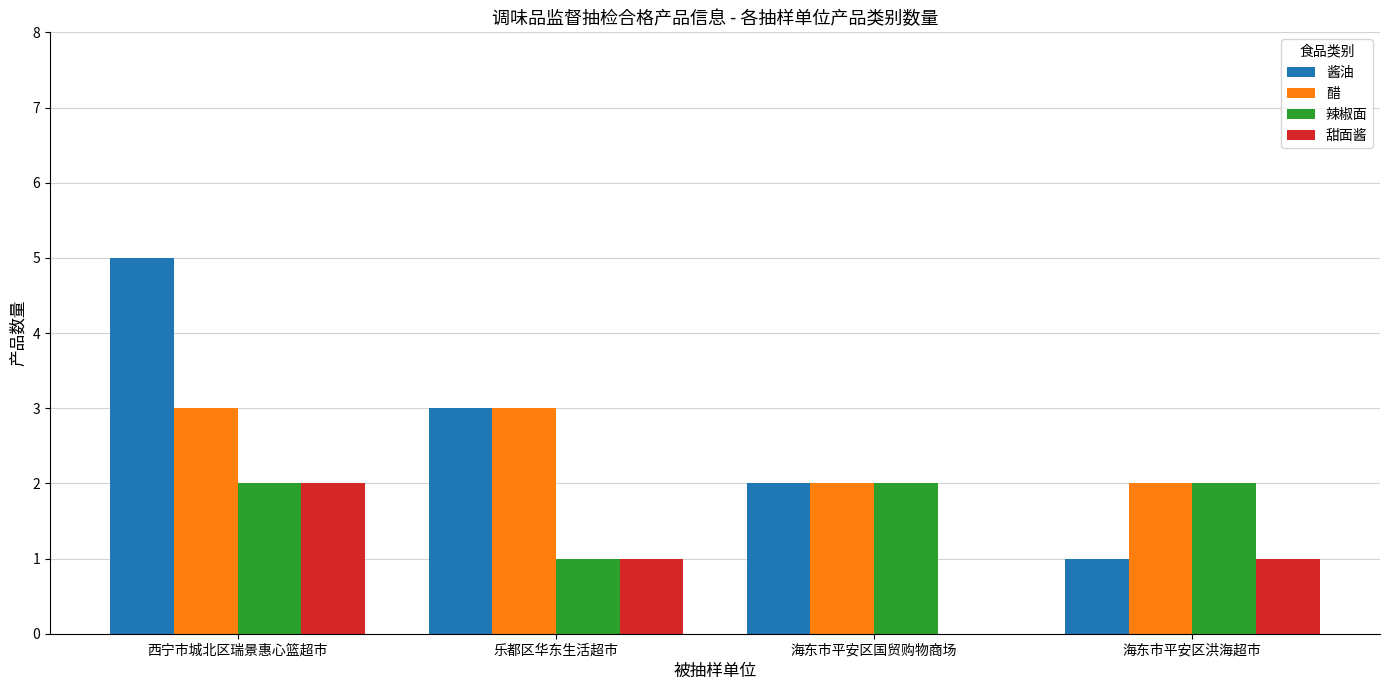

Is the value of 酱油 at 海东市平安区洪海超市 greater than the value of 醋 at 西宁市城北区瑞景惠心篮超市?

No